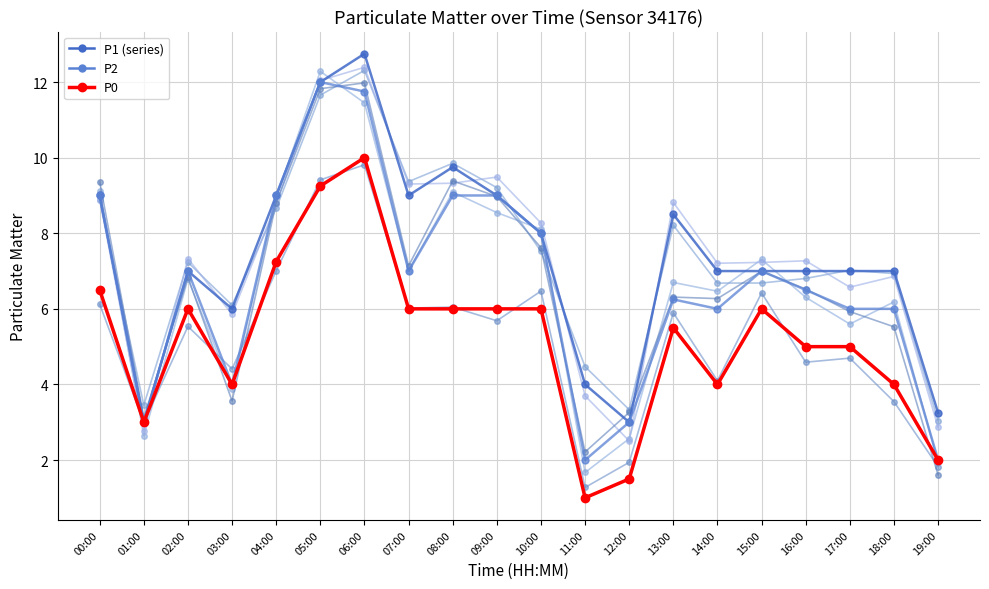

What is the total value across all series at 11:00?

11.5